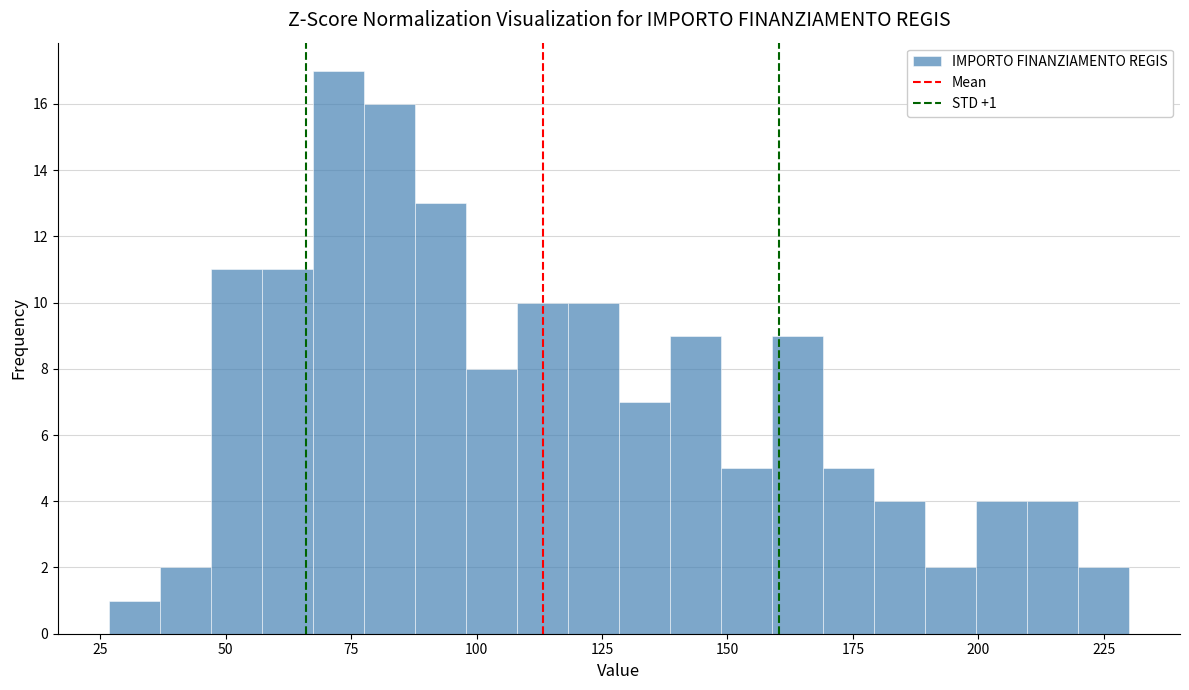

Around what value on the x-axis is the tallest bar? Give the approximate position of its centre, as read against the axis.

70